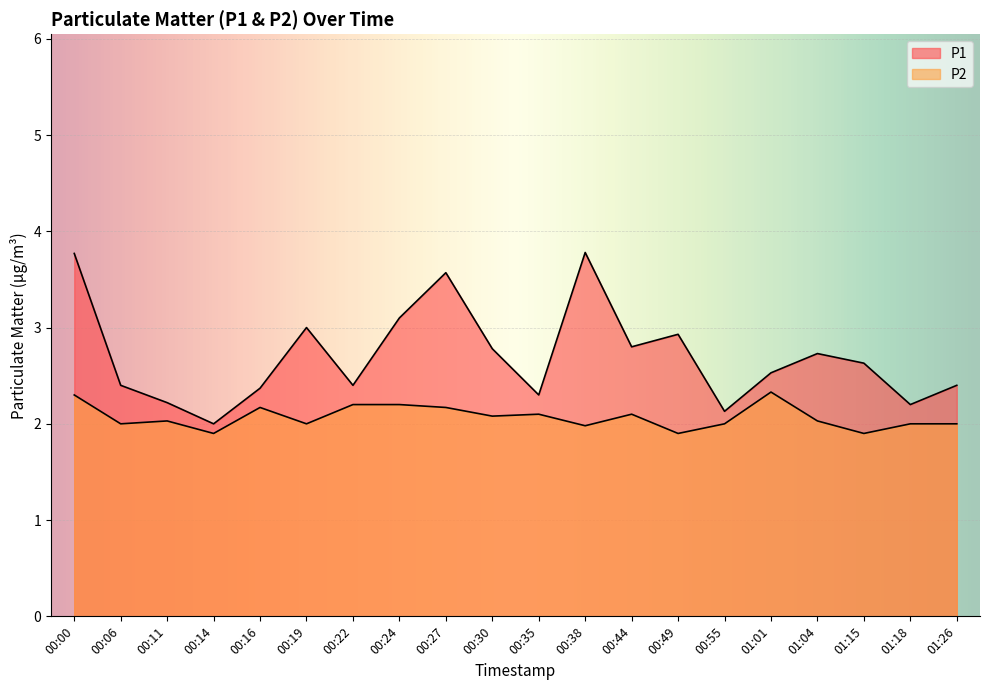

How many values in the P2 series exceed 2?

11